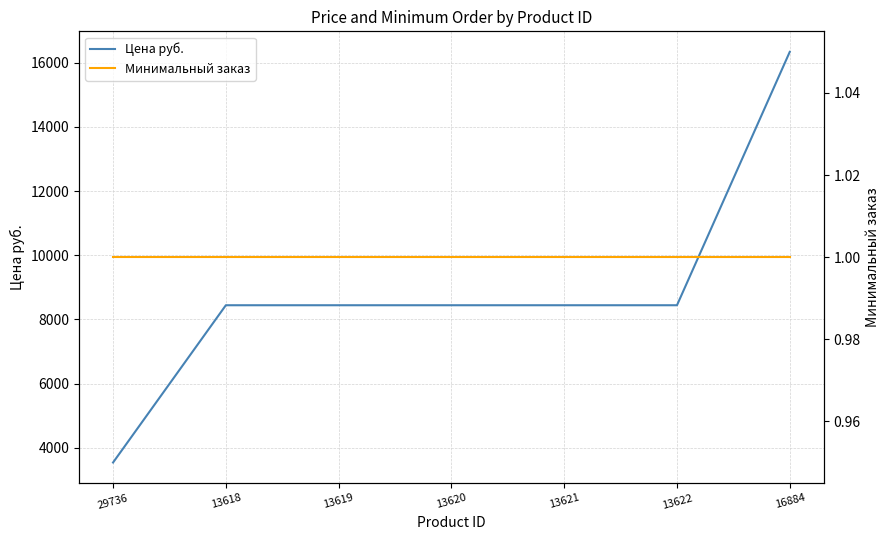

Which has a higher value, 13618 or 13619?

13618